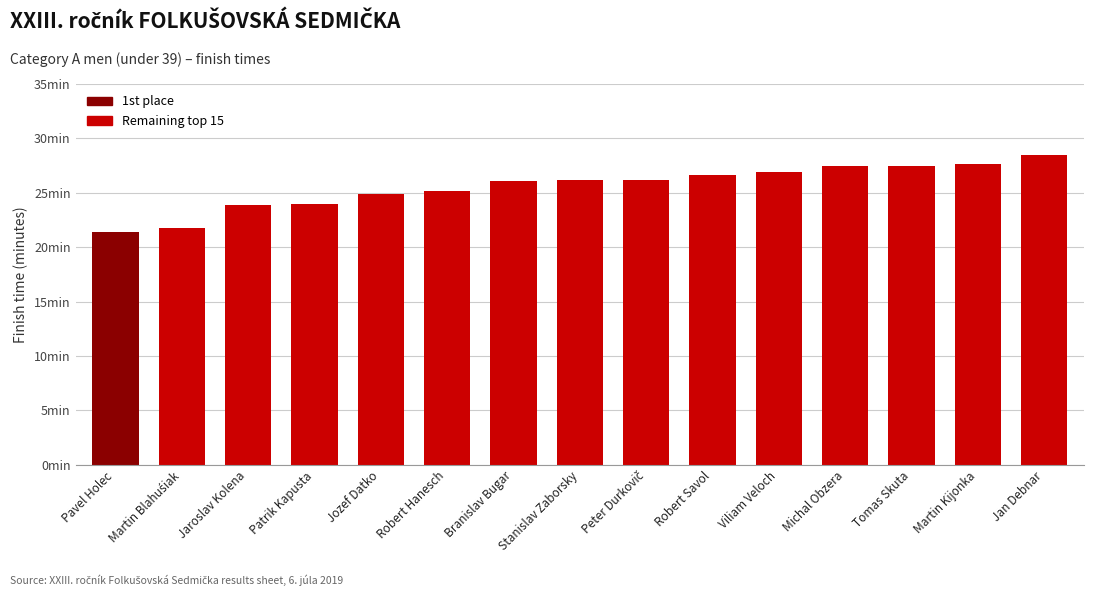

Rank the categories by value from highest to lowest.

Jan Debnar, Martin Kijonka, Michal Obzera, Tomas Skuta, Viliam Veloch, Robert Savol, Peter Durkovič, Stanislav Zaborsky, Branislav Bugar, Robert Hanesch, Jozef Datko, Patrik Kapusta, Jaroslav Kolena, Martin Blahuśiak, Pavel Holec